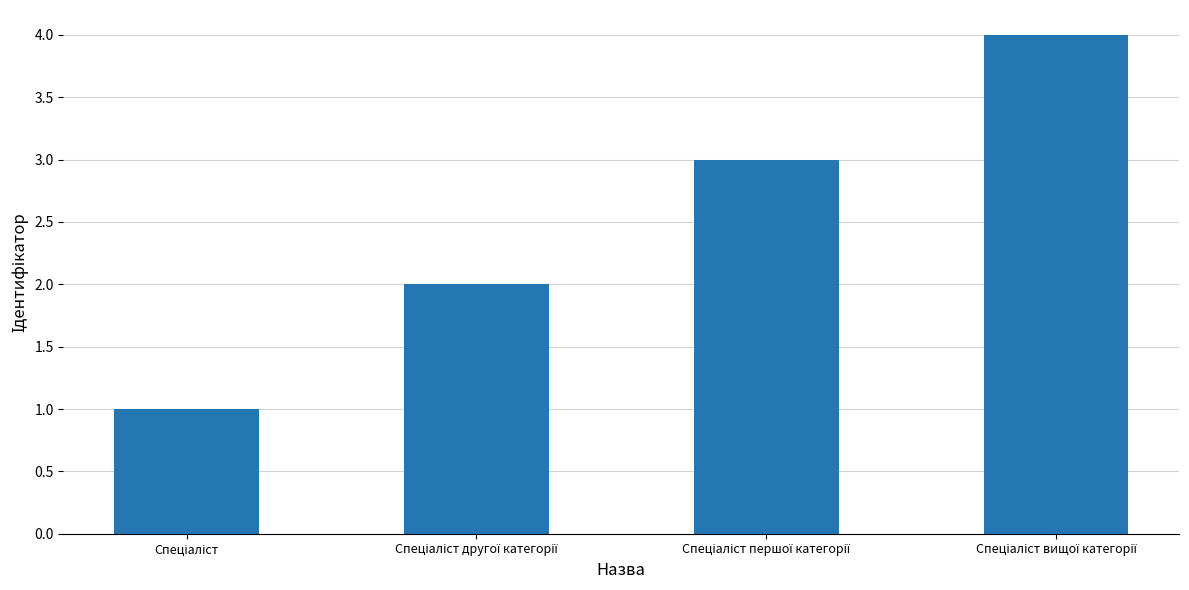

Are the bars grouped side by side (vs. stacked)?

No